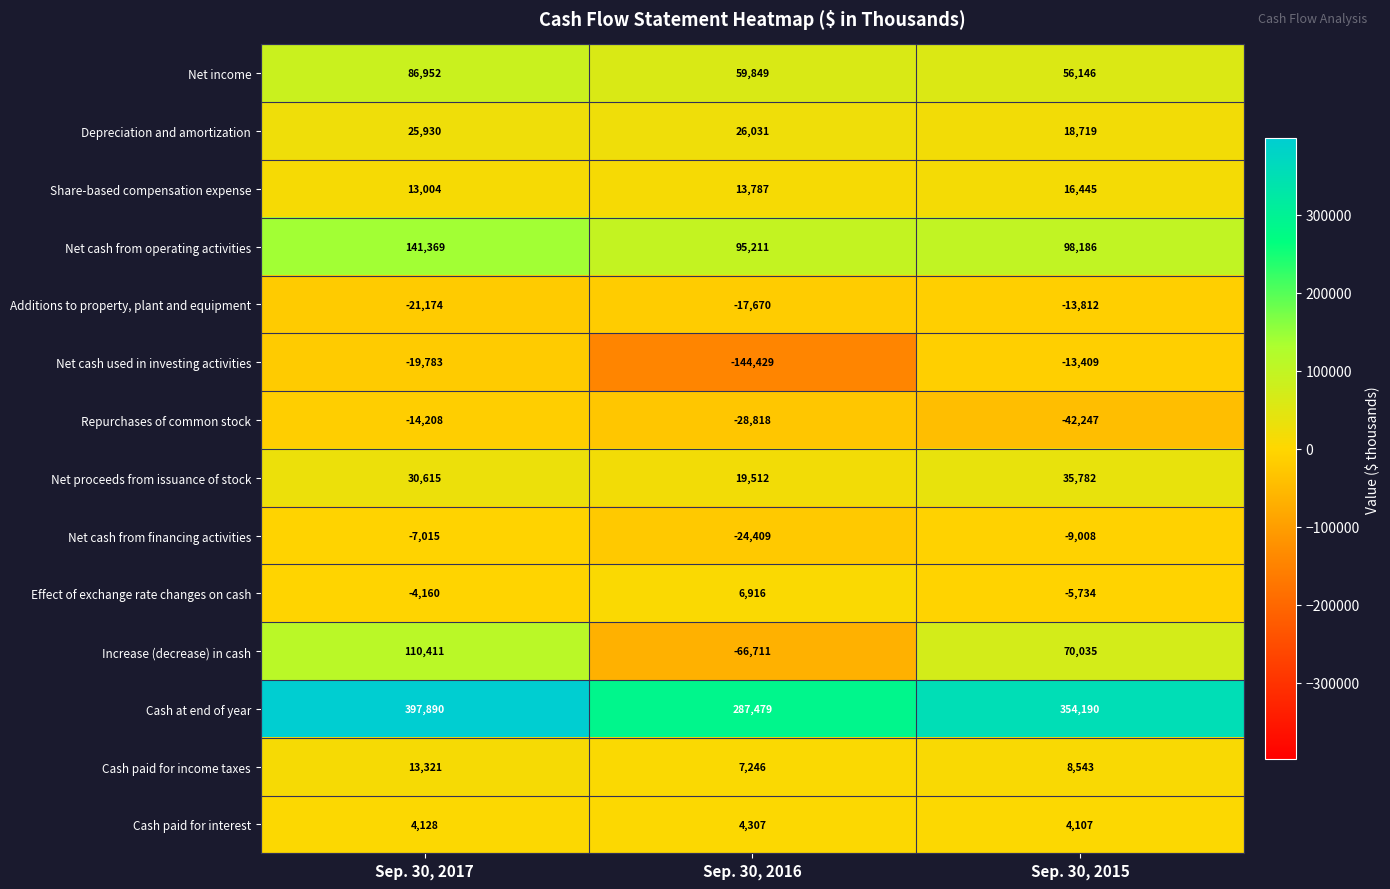

What is the approximate value of Increase (decrease) in cash at Sep. 30, 2016?

-66711